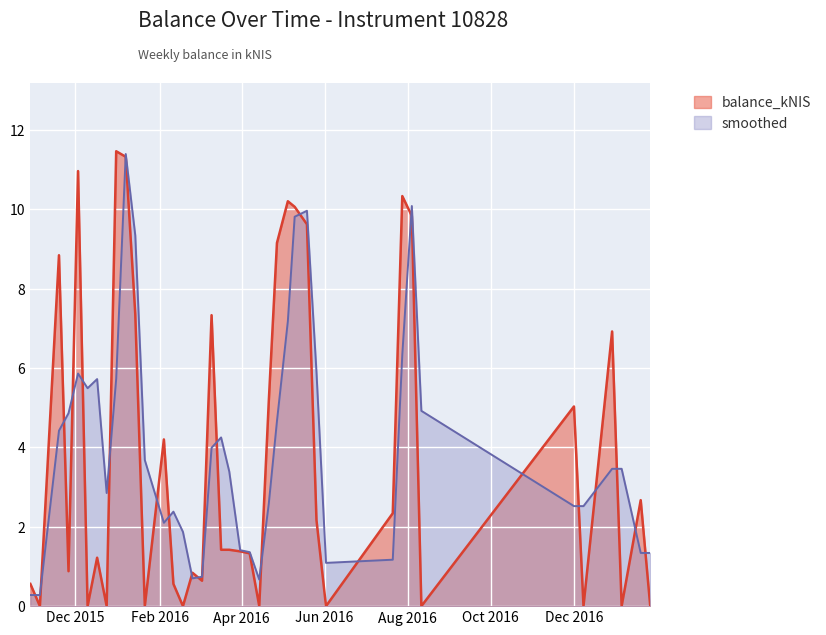

True or false: smoothed and balance_kNIS intersect in this chart.

True